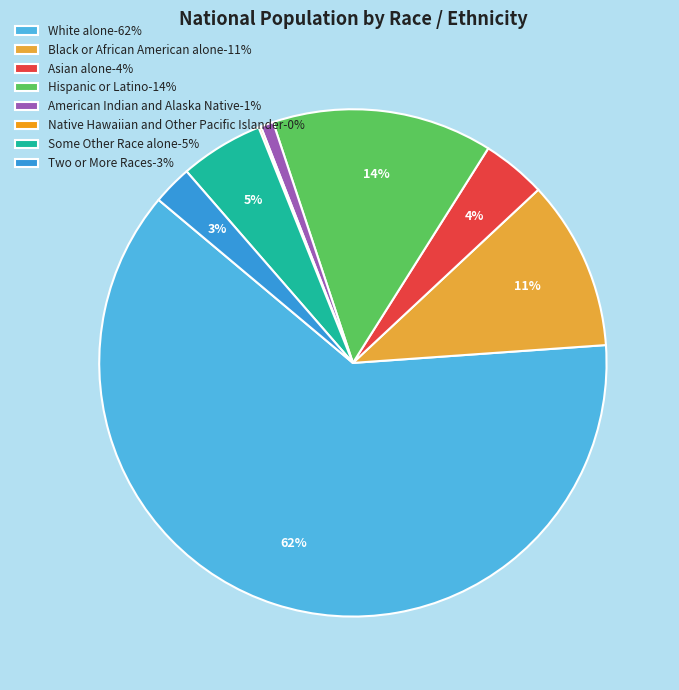

To the nearest percent, what portion does Asian alone represent?

4%